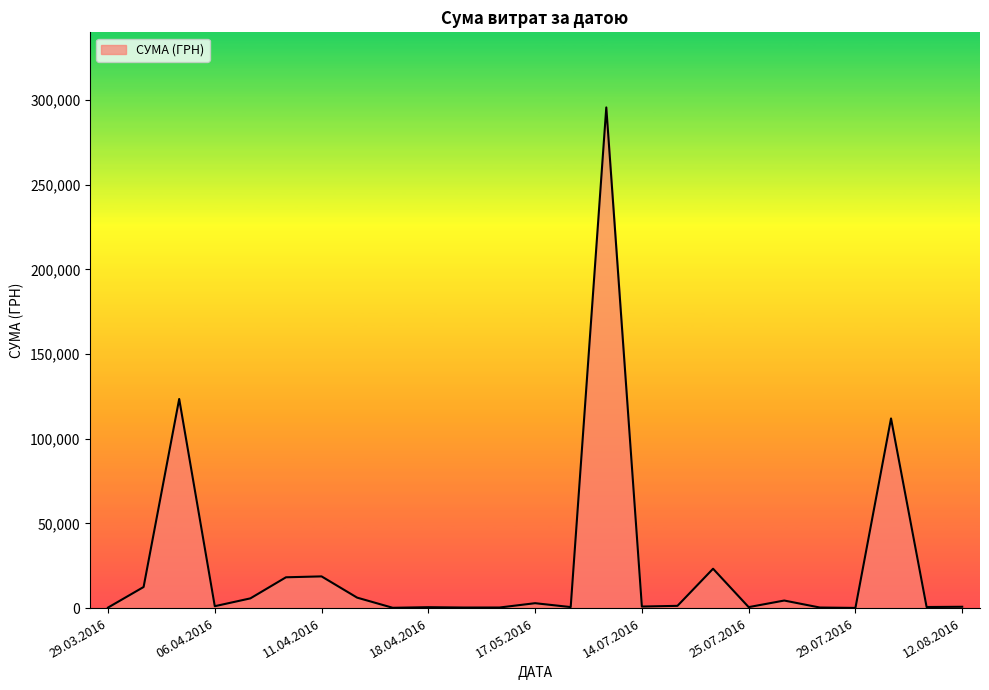

True or false: there are more than 0 points higher than both neighbors.

True